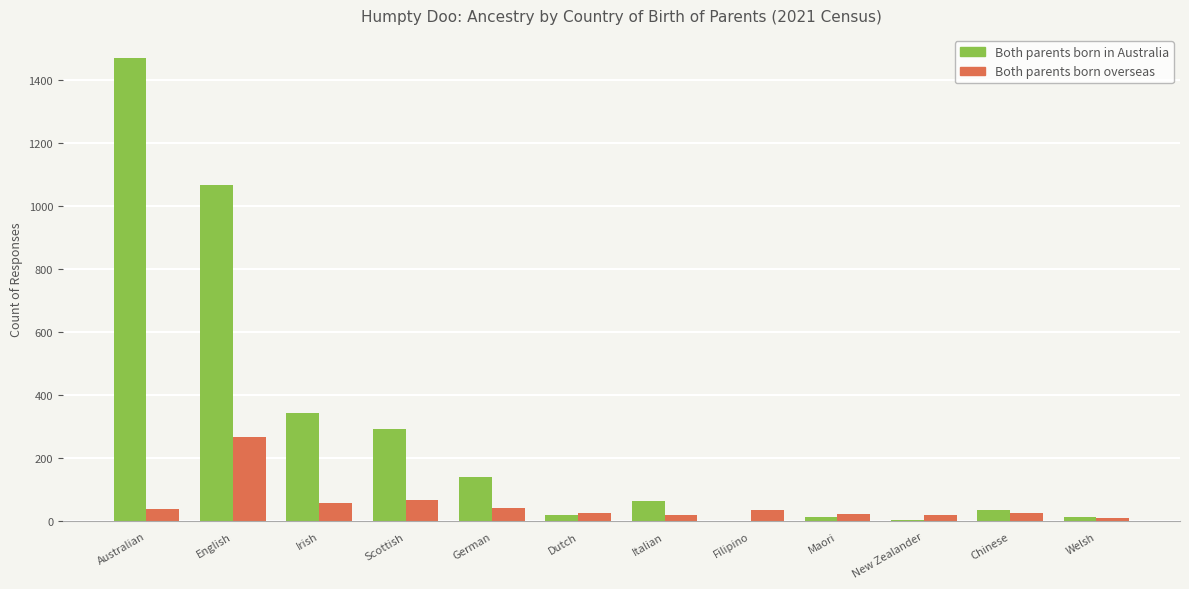

At which category is the sum across all series the highest?

Australian